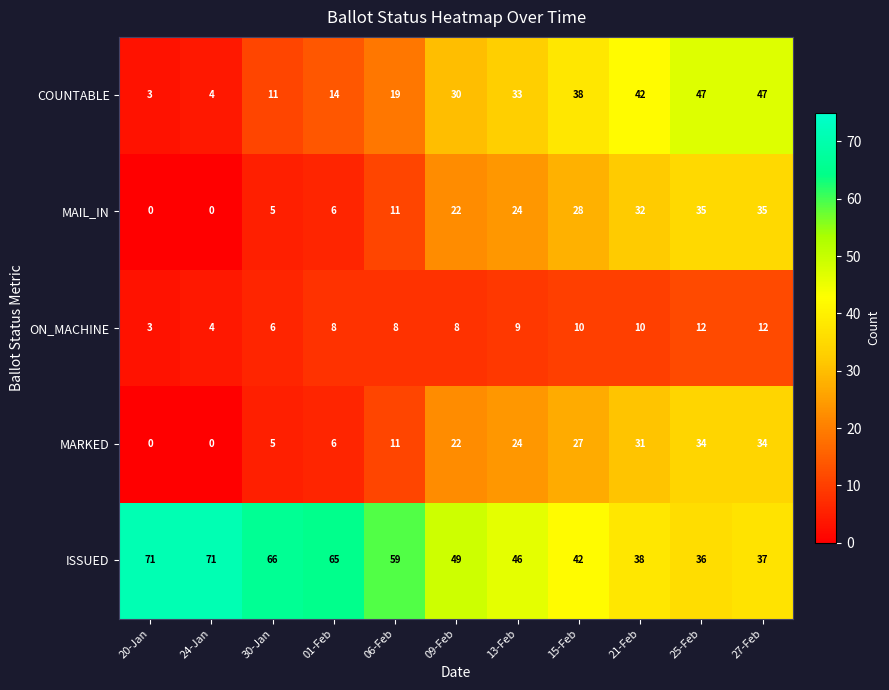

At which label does ISSUED first exceed 49?

20-Jan